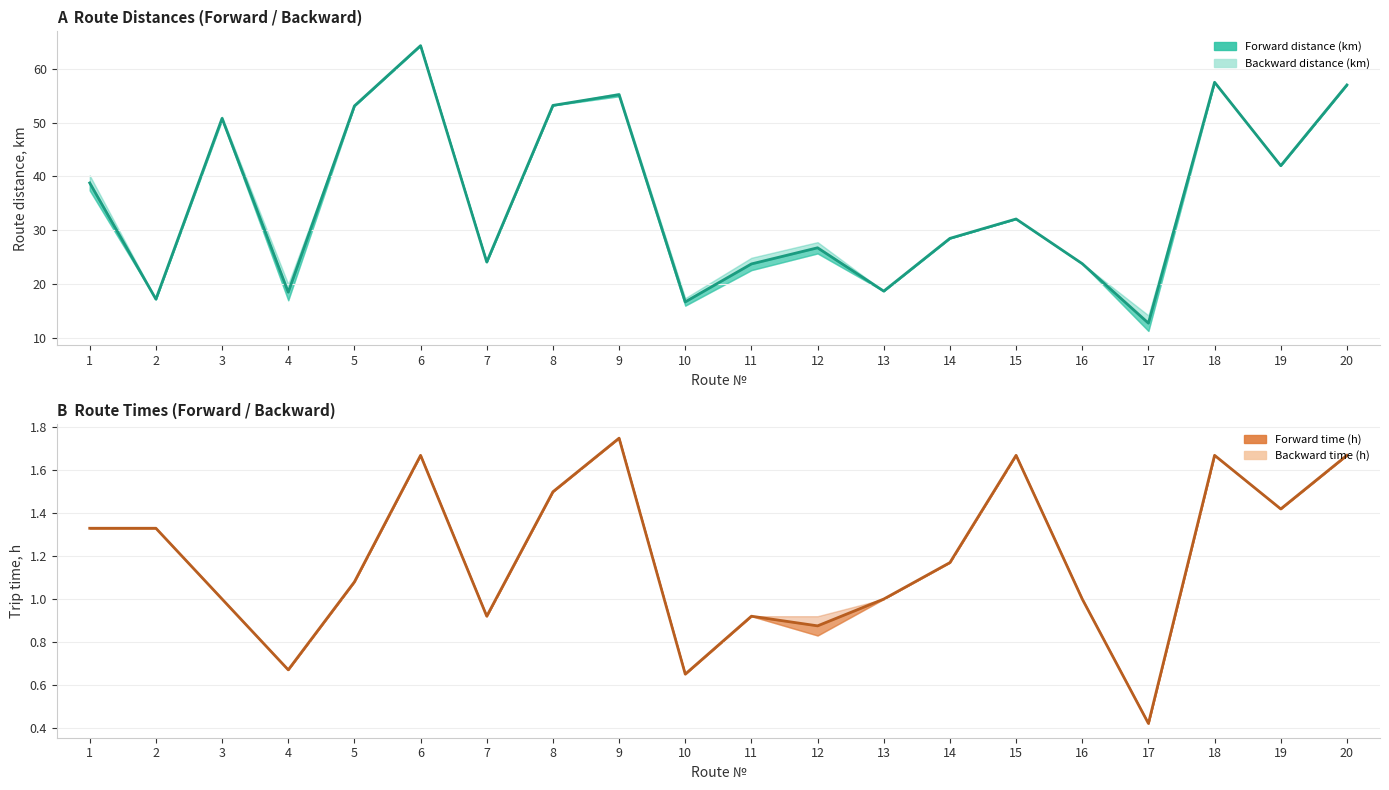

Between 6 and 3, which is larger?

6